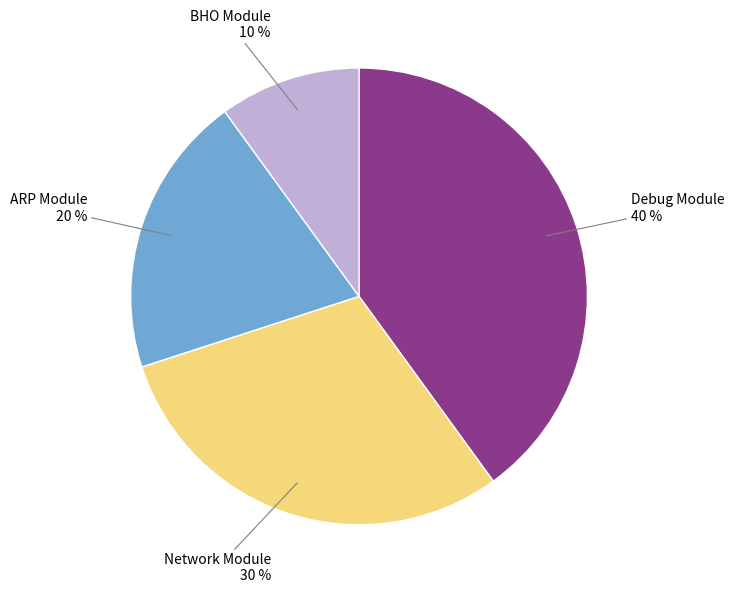

To the nearest percent, what percentage of the pie is Debug Module?

40%